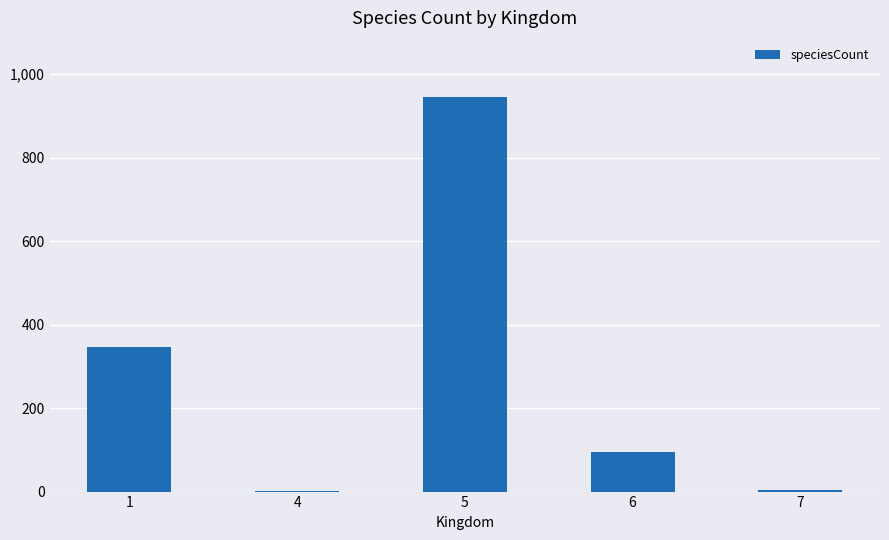

What is the change in value from 4 to 7?

+1